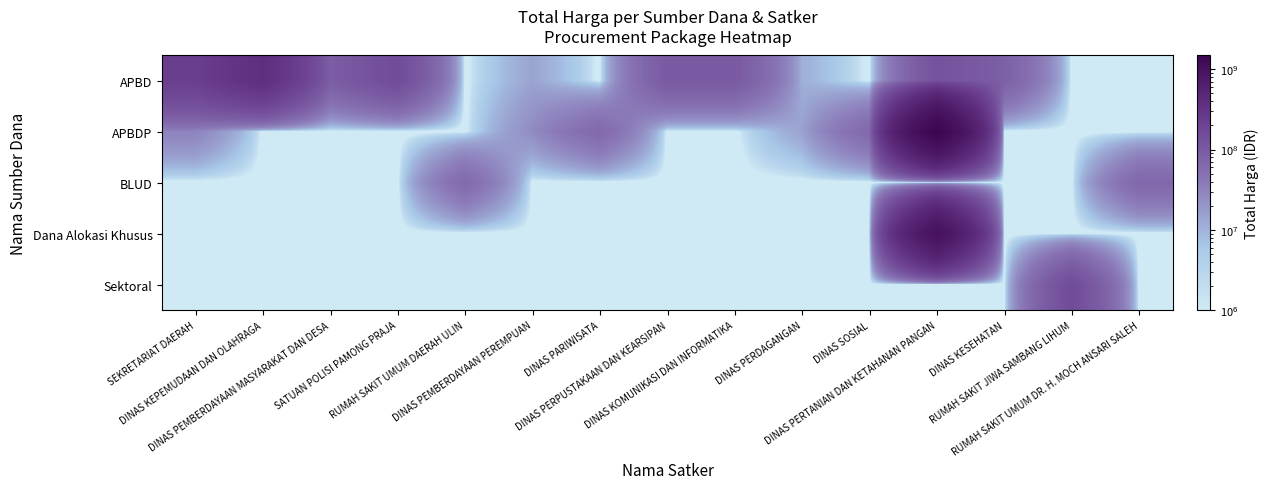

How many distinct data groups are displayed?

5